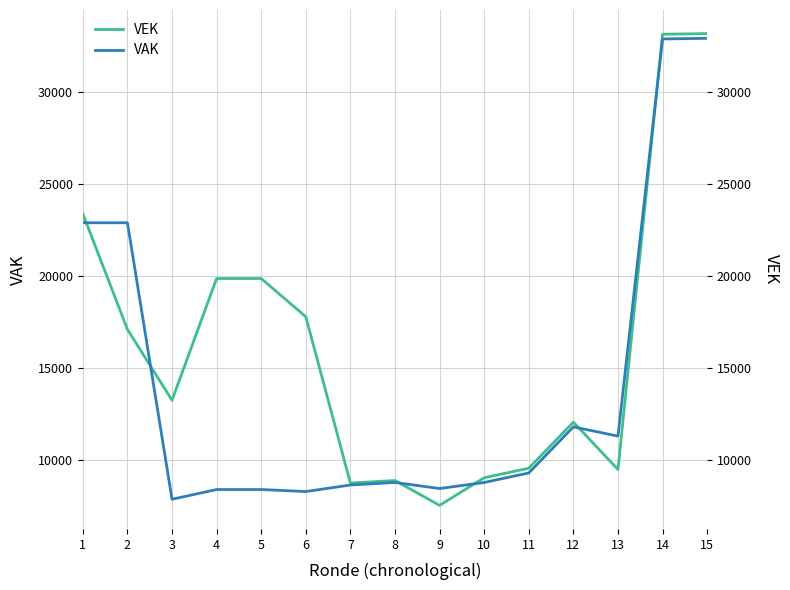

What is the value of the VEK point at the 15th from the left?

33147